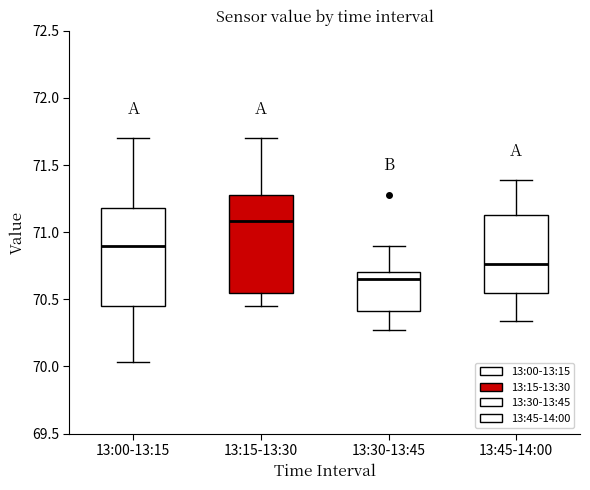

Reading left to right, read every box against the y-axis: the position of its median line, the range the box covers, and the ends of its whiskers. The values are not printed on the chart, so give them approximately, as read against the axis.

13:00-13:15: median 70.90, box 70.45 to 71.20, whiskers 70.05 to 71.70
13:15-13:30: median 71.10, box 70.55 to 71.30, whiskers 70.45 to 71.70
13:30-13:45: median 70.65, box 70.40 to 70.70, whiskers 70.25 to 70.90
13:45-14:00: median 70.75, box 70.55 to 71.15, whiskers 70.35 to 71.40